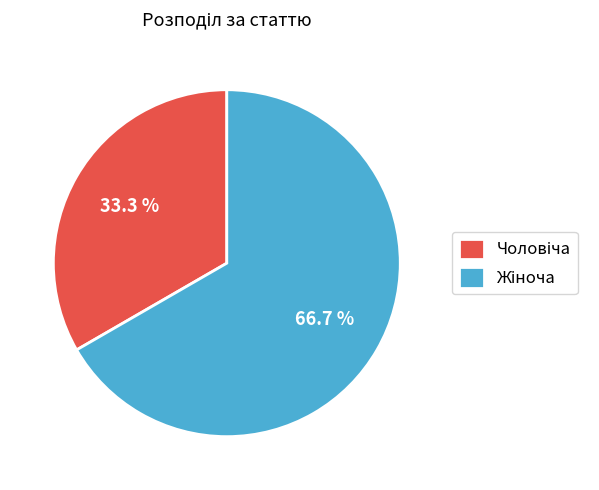

Is there a majority slice in this chart?

Yes